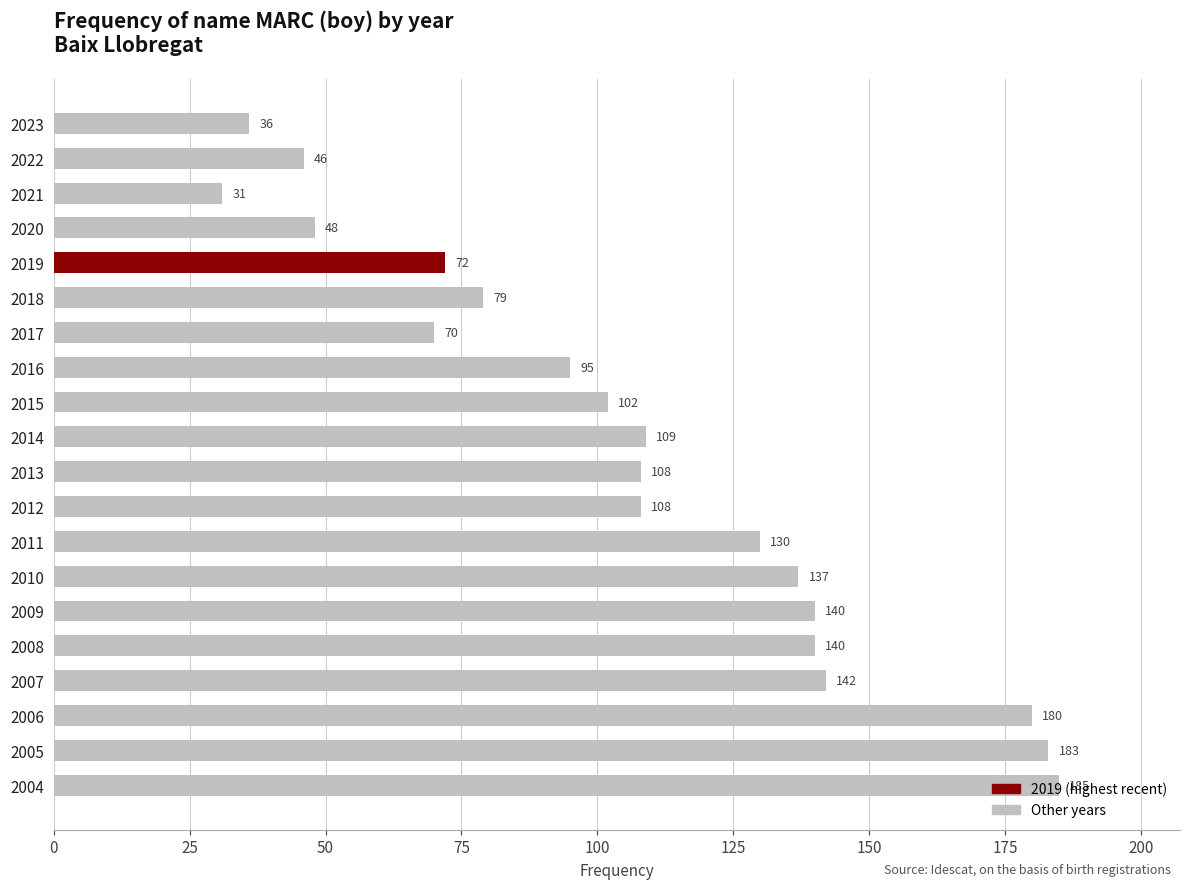

What is the value of the 3rd bar from the top?

31